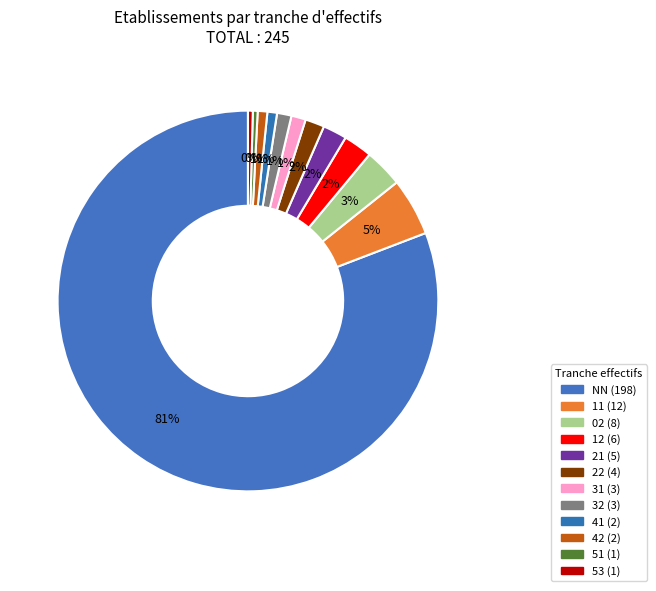

How many slices are in this pie chart?

12